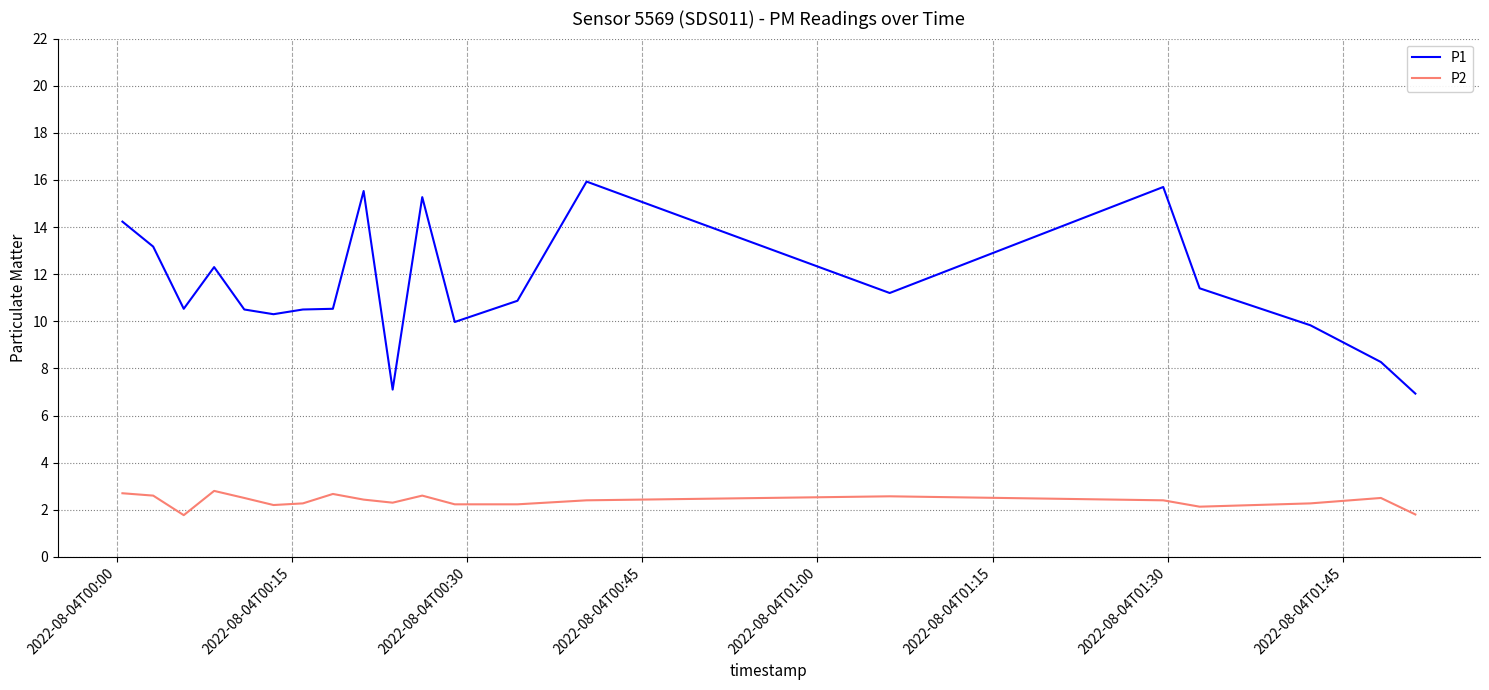

Which series has the largest total across all categories?

P1